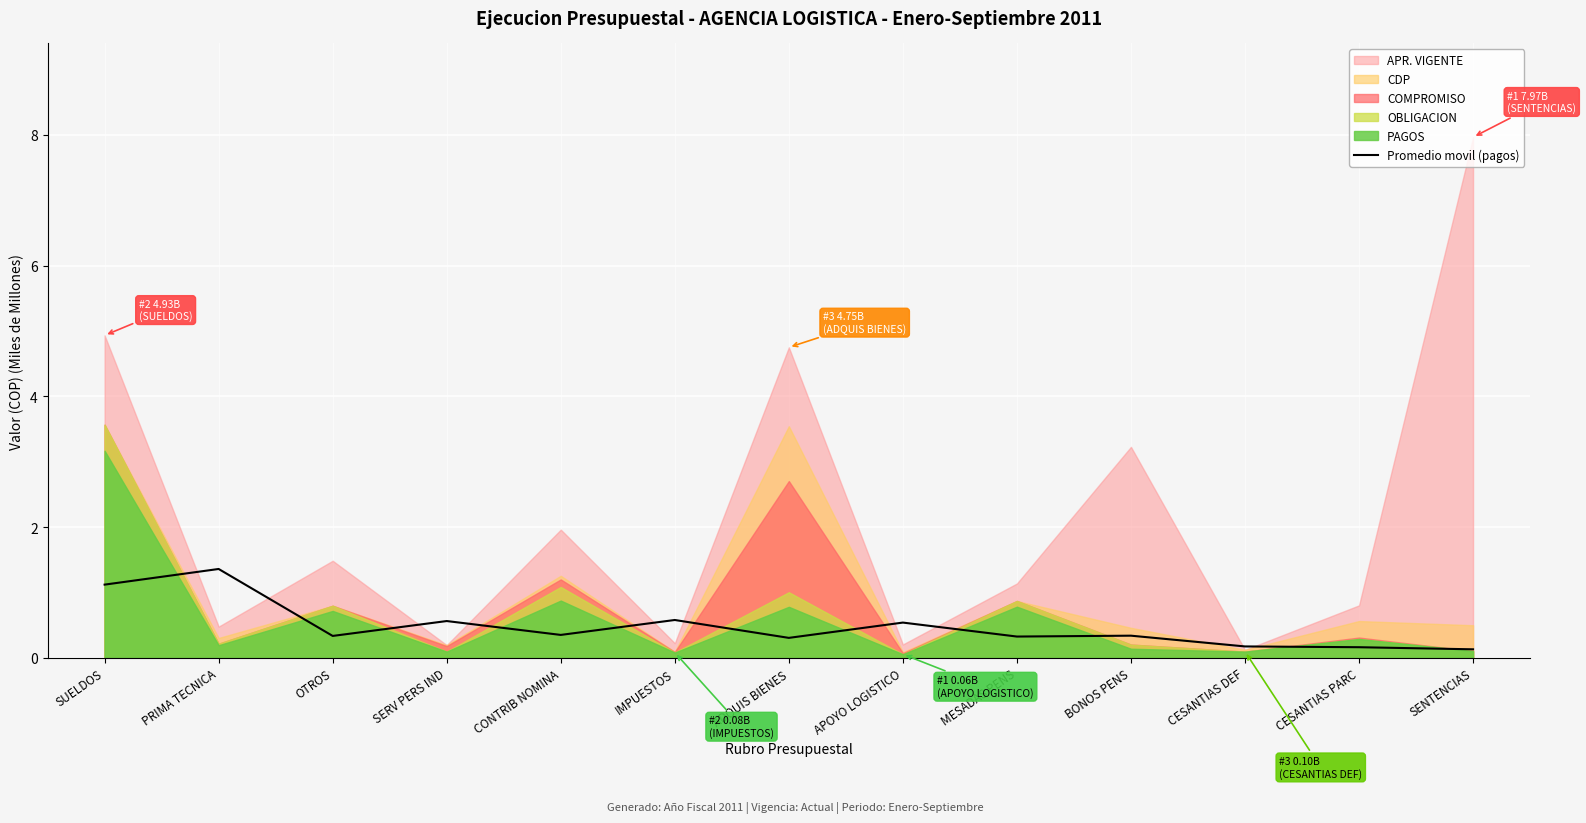

The Promedio movil (pagos) series shows 1.1 at SUELDOS. True or false?

True